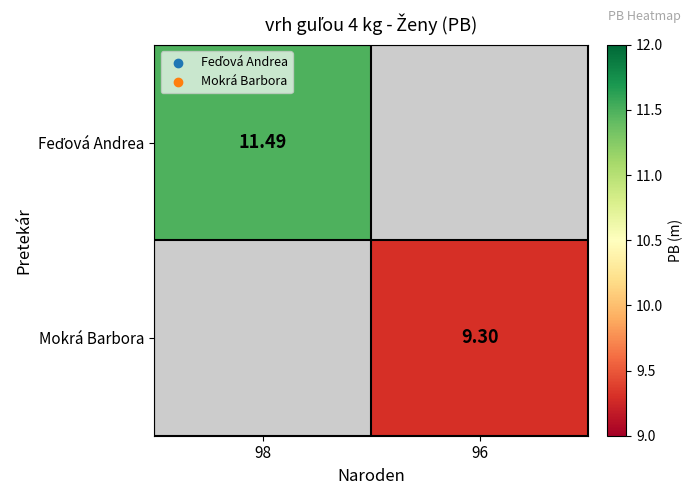

At which label does Mokrá Barbora reach its minimum?

98